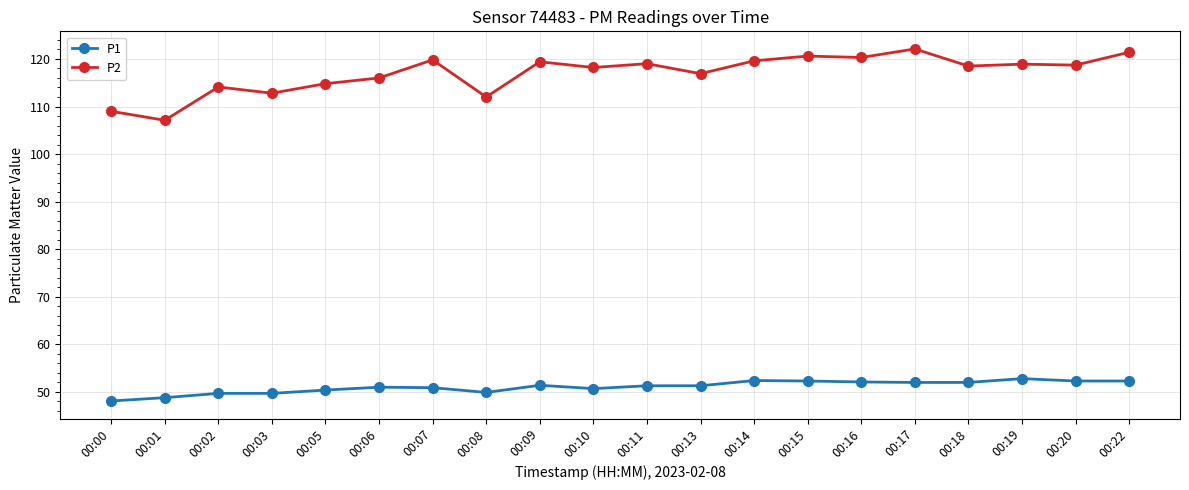

True or false: P1 and P2 cross at least once.

False